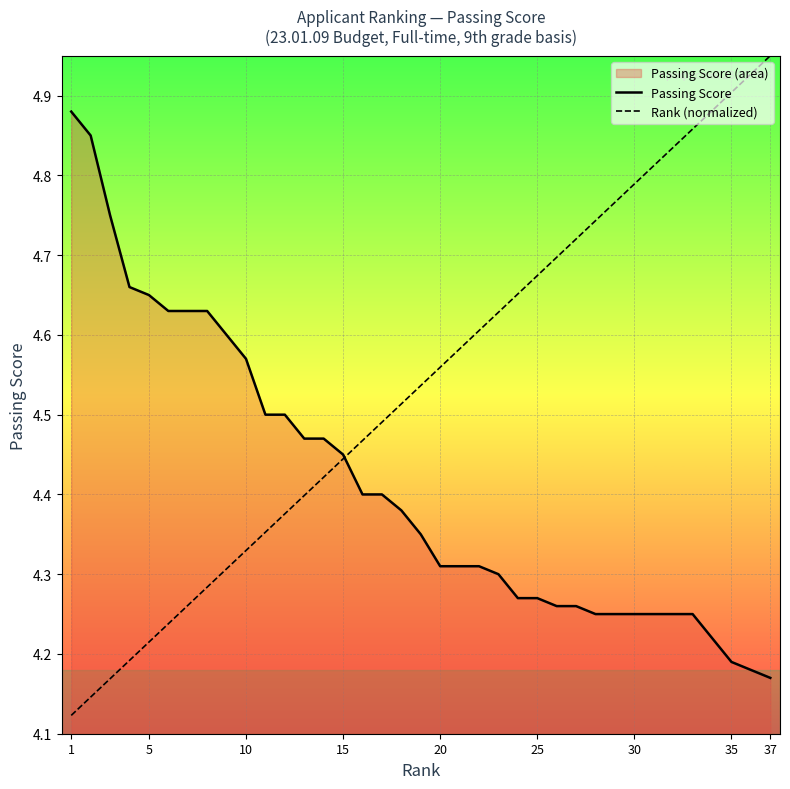

At which label does Rank (normalized) reach its peak?

37